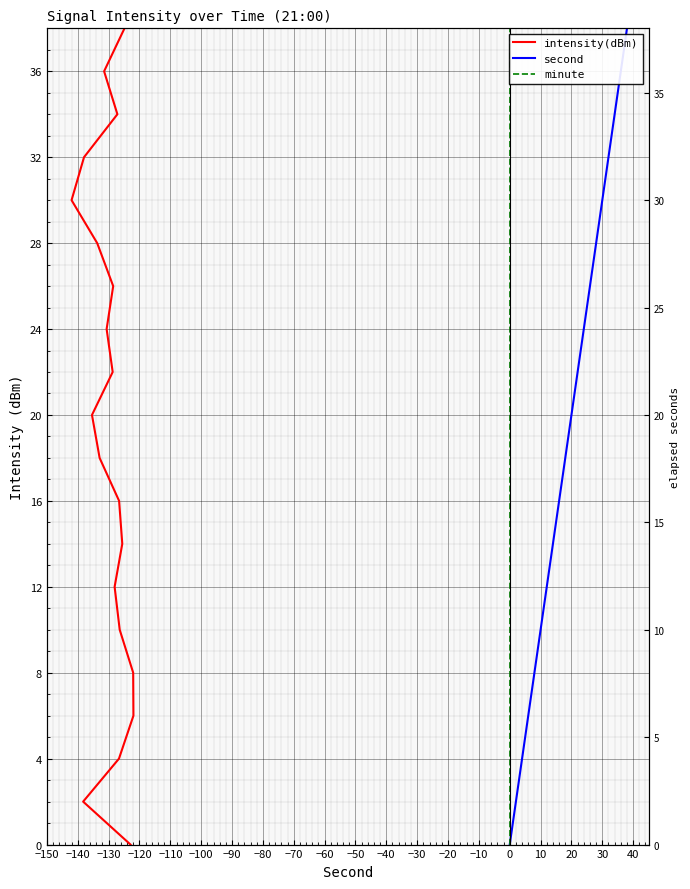

How many values in the intensity(dBm) series exceed 20?

9